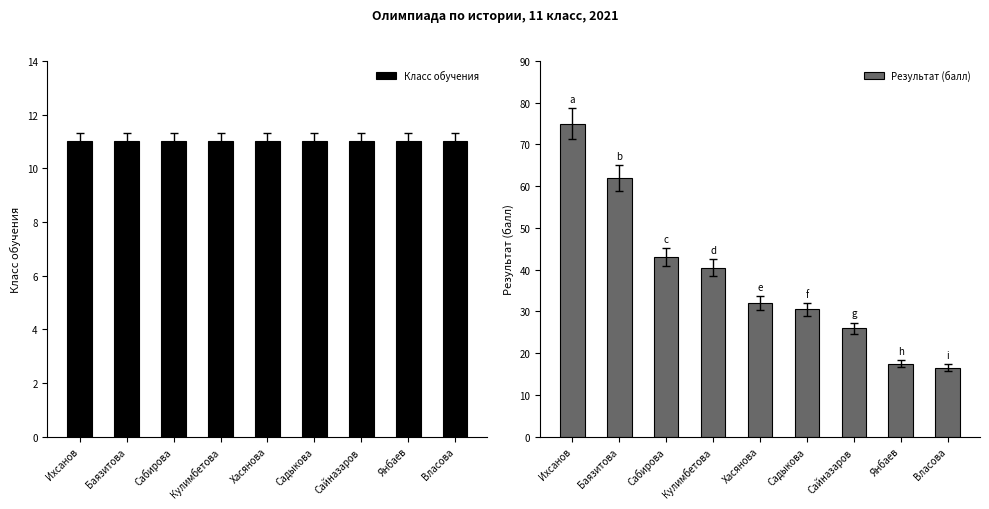

True or false: Результат (балл) has a value of 19.8 at Кулимбетова.

False